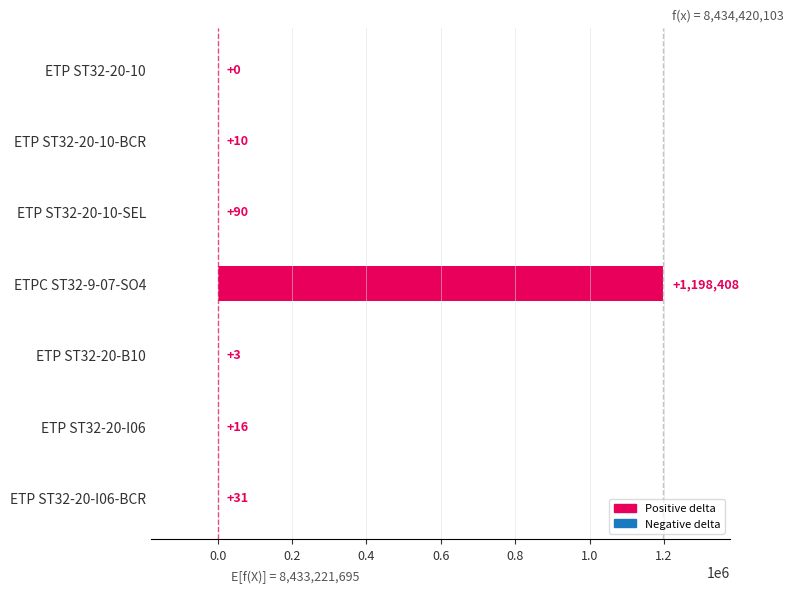

Reading bottom to top, list all the values displayed in this chart.

ETP ST32-20-I06-BCR=31	ETP ST32-20-I06=16	ETP ST32-20-B10=3	ETPC ST32-9-07-SO4=1198408	ETP ST32-20-10-SEL=90	ETP ST32-20-10-BCR=10	ETP ST32-20-10=0